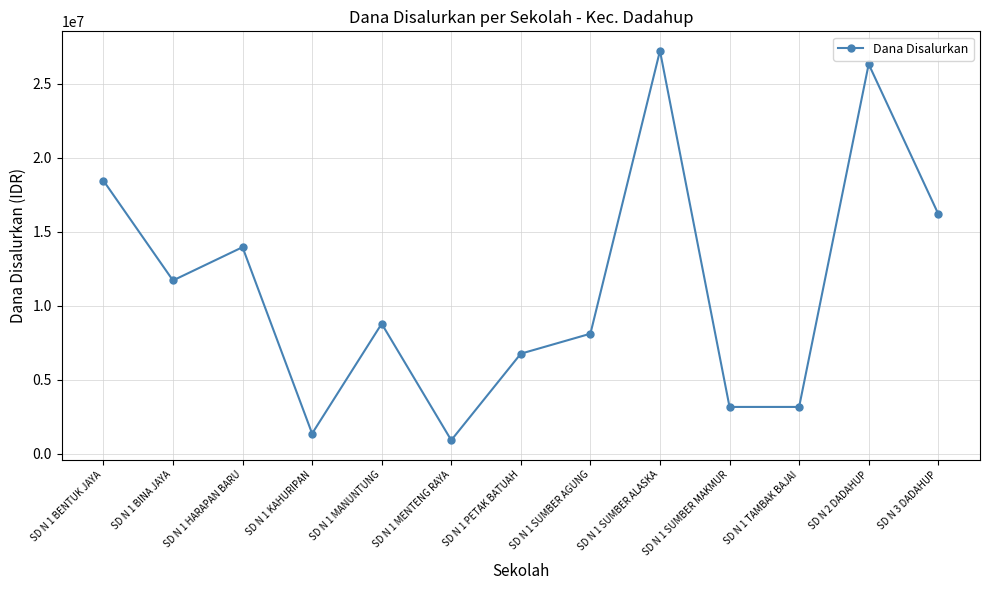

Which has a higher value, SD N 1 BINA JAYA or SD N 1 MENTENG RAYA?

SD N 1 BINA JAYA